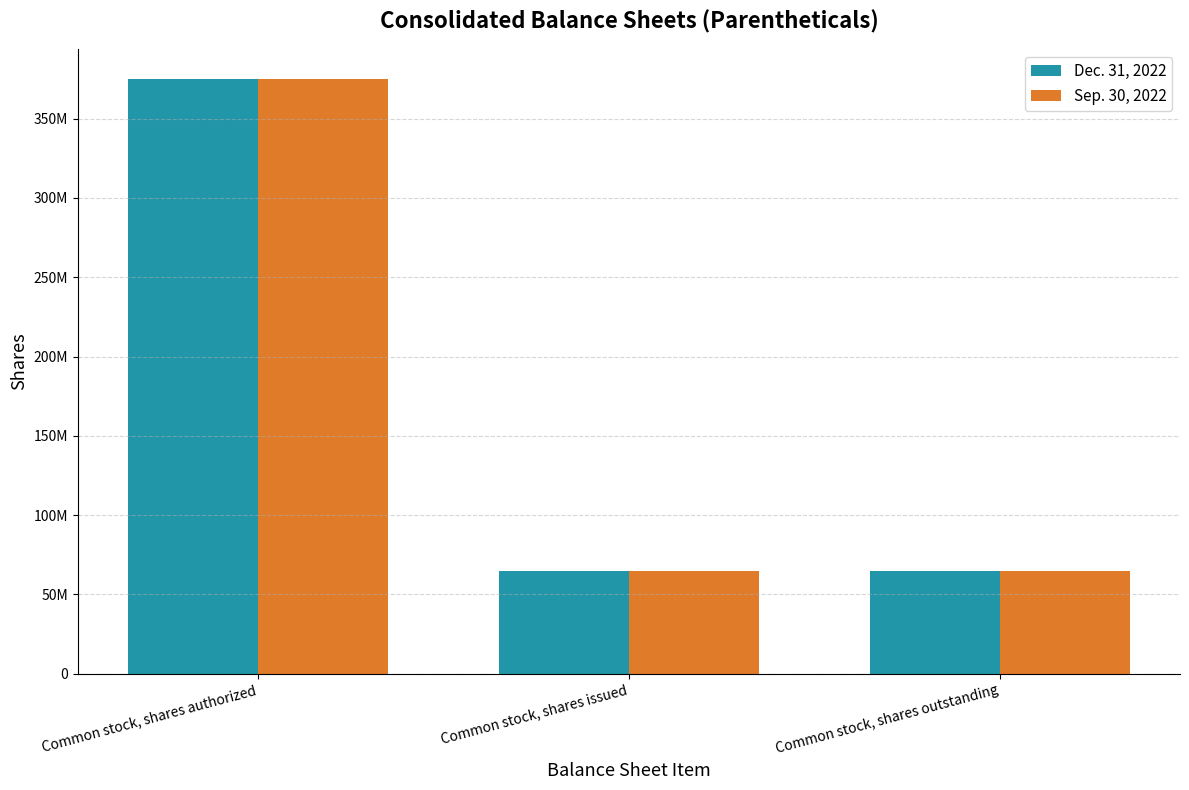

What are all the series names shown in the legend?

Dec. 31, 2022, Sep. 30, 2022